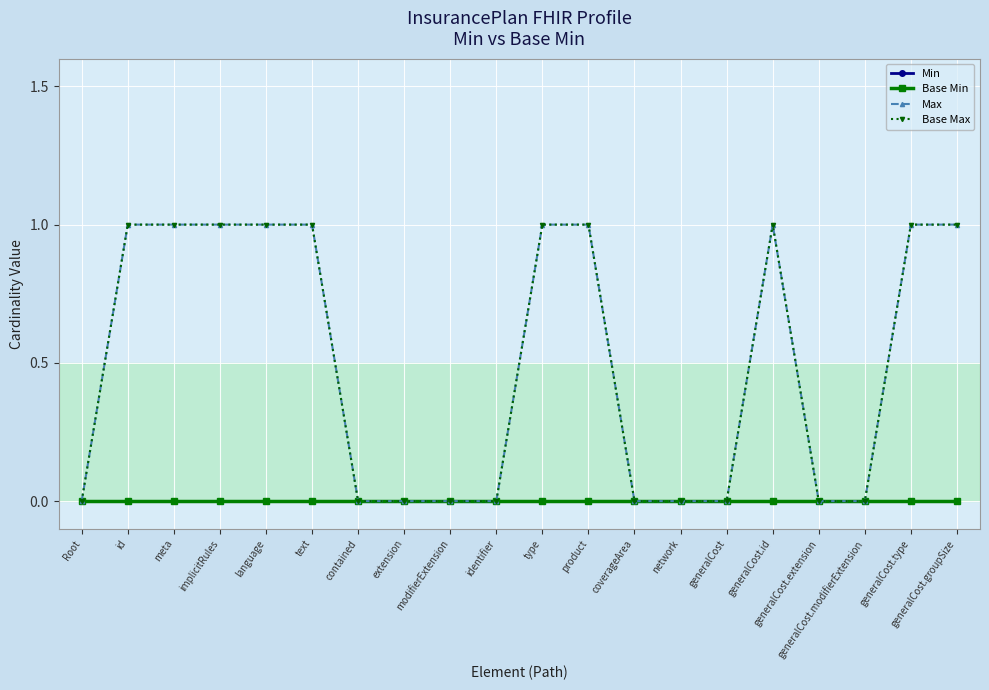

Does the chart have visible grid lines?

Yes